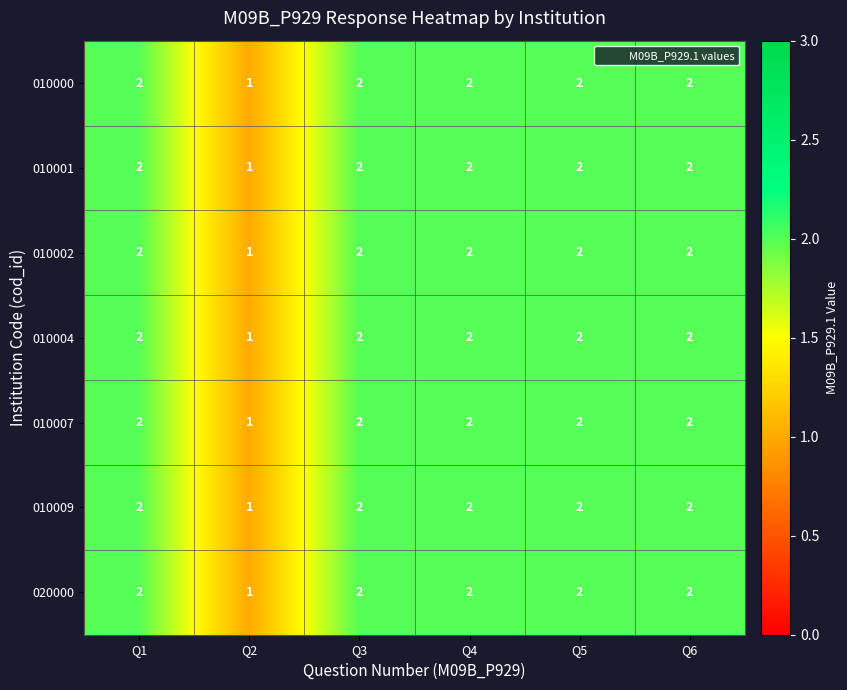

The value of 010007 at Q4 is 2. True or false?

True